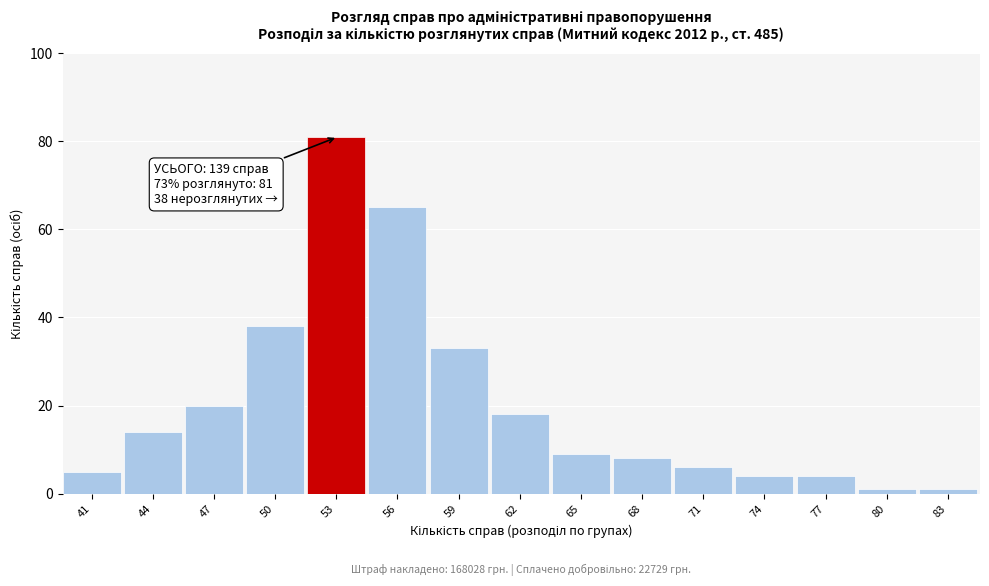

Reading right to left, list all the values displayed in this chart.

83=1	80=1	77=4	74=4	71=6	68=8	65=9	62=18	59=33	56=65	53=81	50=38	47=20	44=14	41=5